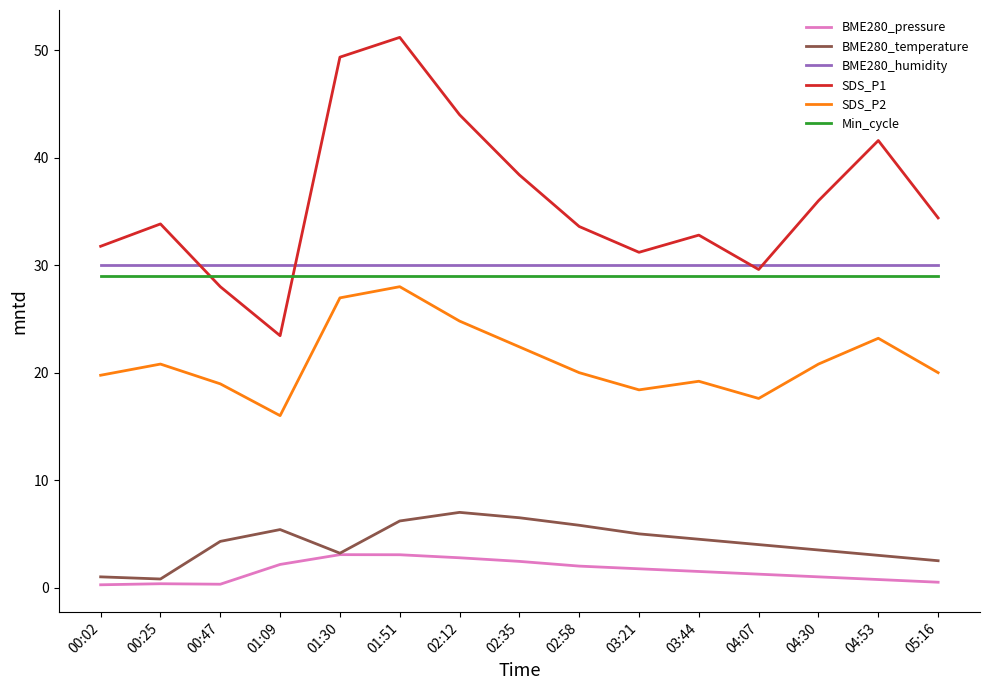

Which series has the widest spread of values?

SDS_P1